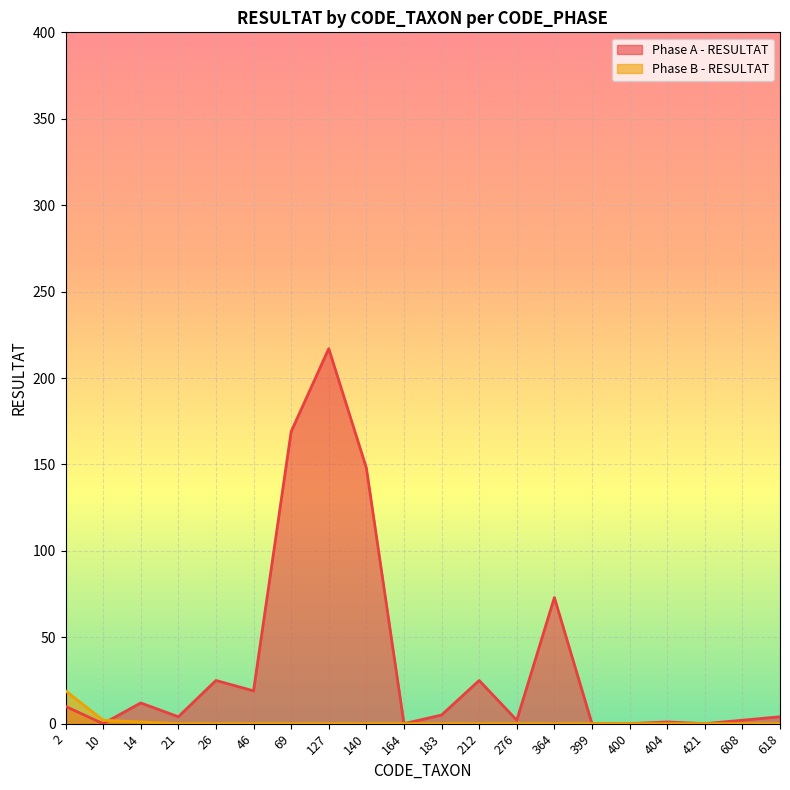

Reading left to right, transcribe all the data shown in this chart.

Phase A - RESULTAT: 2=10	10=0	14=12	21=4	26=25	46=19	69=169	127=217	140=148	164=0	183=5	212=25	276=2	364=73	399=0	400=0	404=1	421=0	608=2	618=4
Phase B - RESULTAT: 2=19	10=2	14=1	21=0	26=0	46=0	69=0	127=0	140=0	164=0	183=0	212=0	276=0	364=0	399=0	400=0	404=0	421=0	608=0	618=0